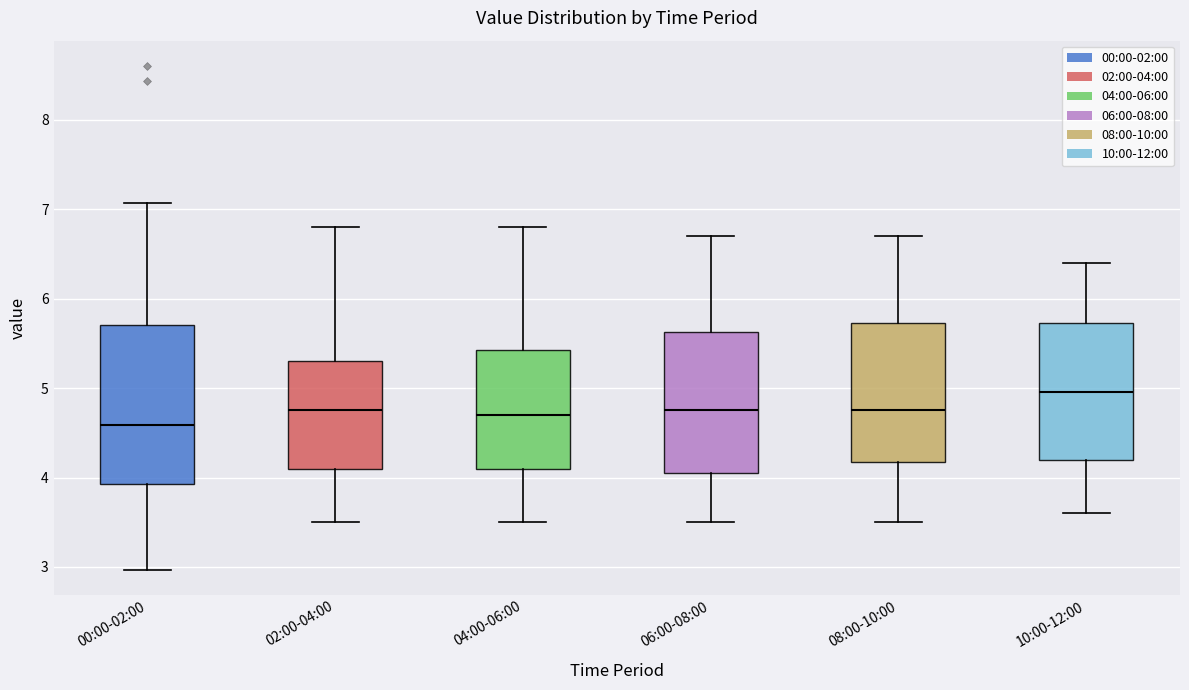

Where does the upper whisker of the box for 08:00-10:00 end on the y-axis? The values are not printed on the chart, so give them approximately, as read against the axis.

6.7